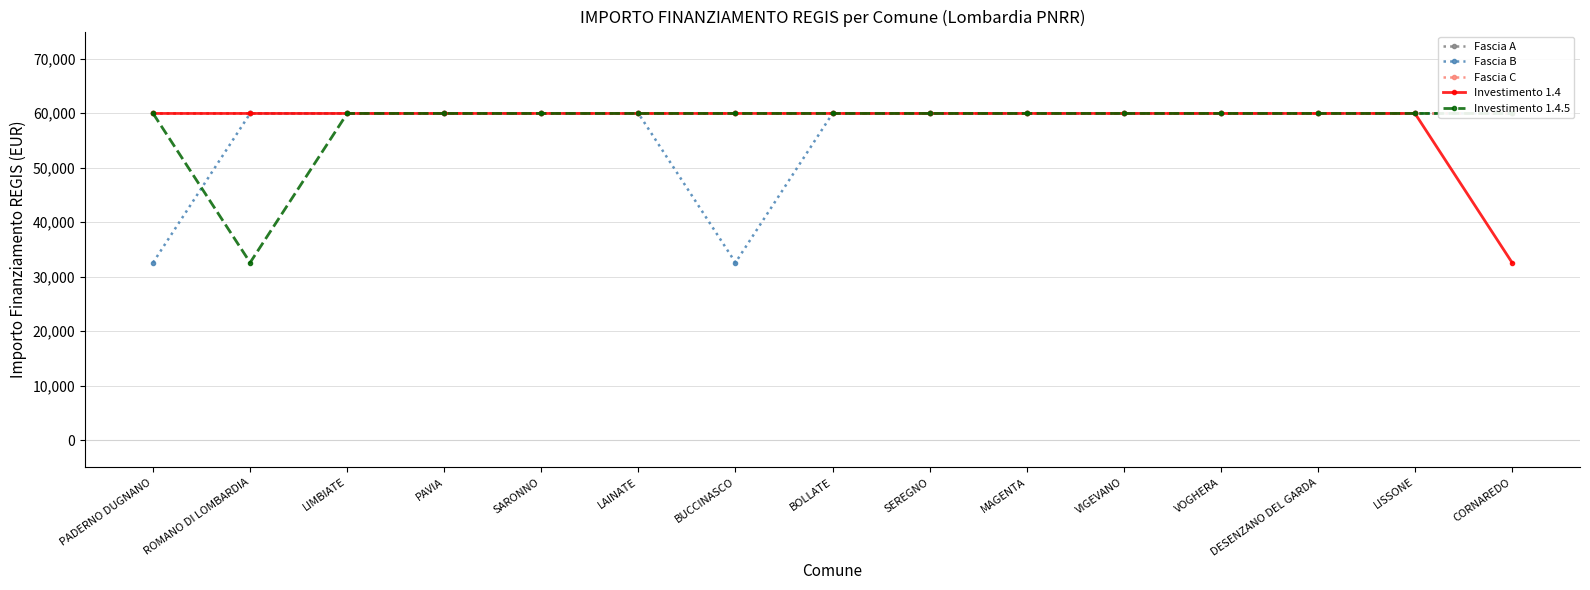

What are all the series names shown in the legend?

Fascia A, Fascia B, Fascia C, Investimento 1.4, Investimento 1.4.5